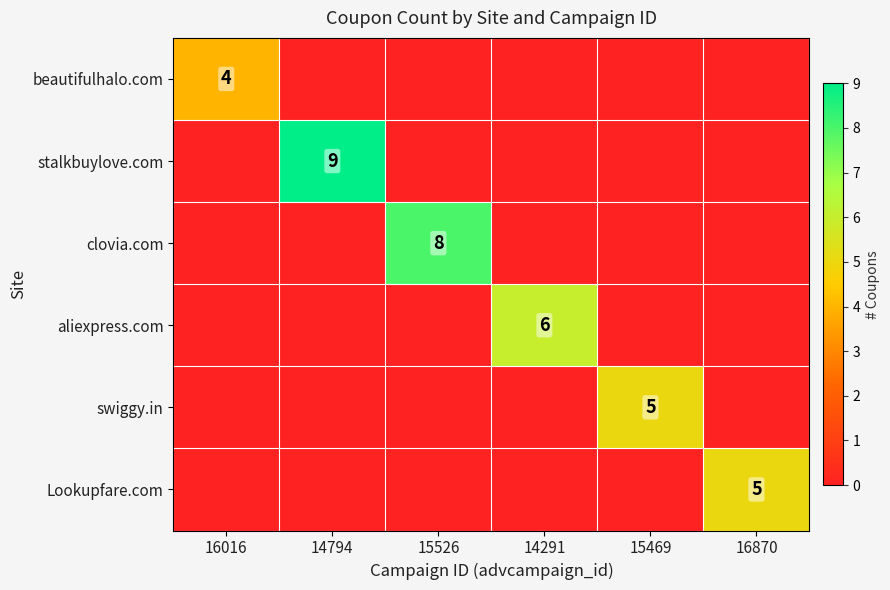

Which series has the largest total across all categories?

stalkbuylove.com